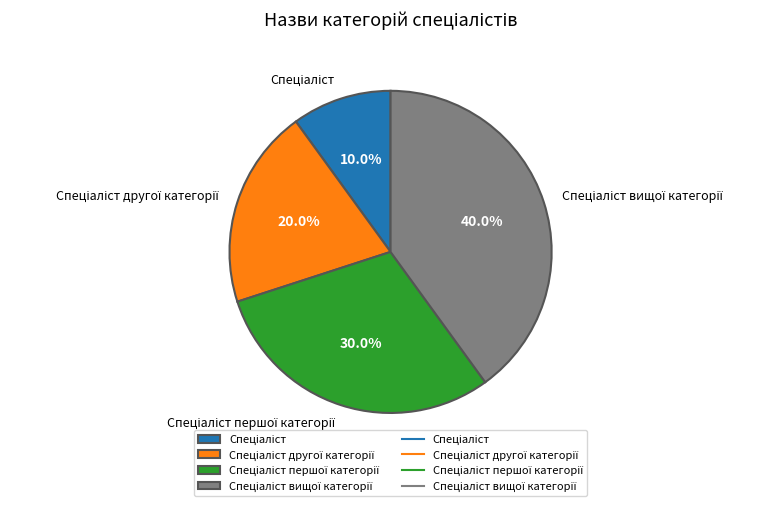

Does any single category account for the majority?

No